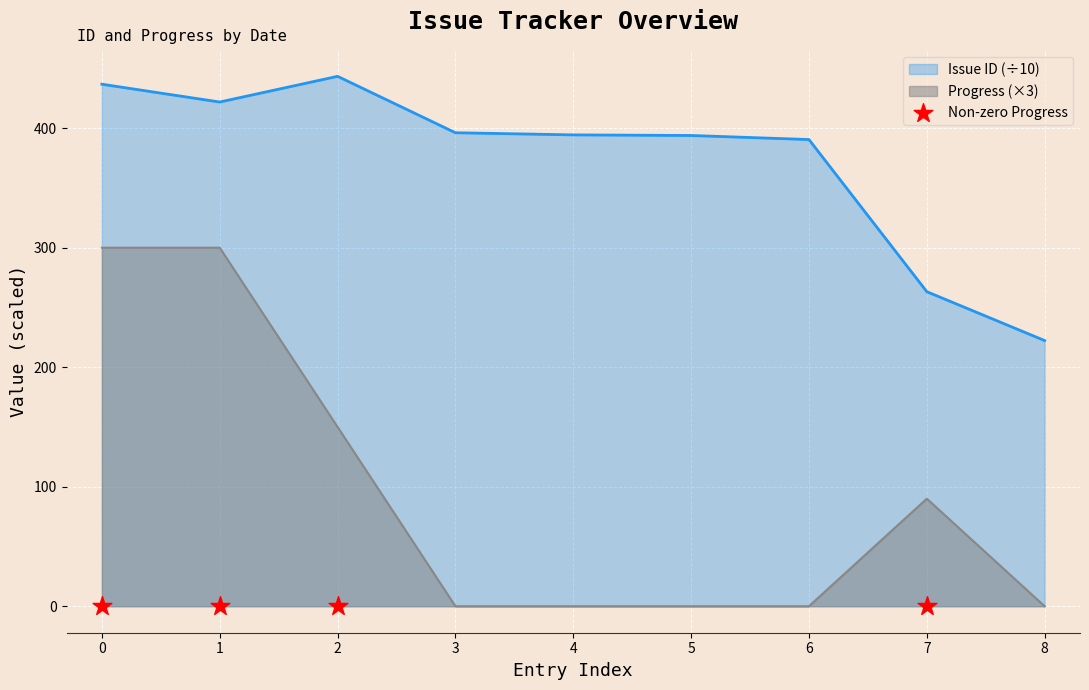

What is the total value across all series at 2015/07/01?

353.2